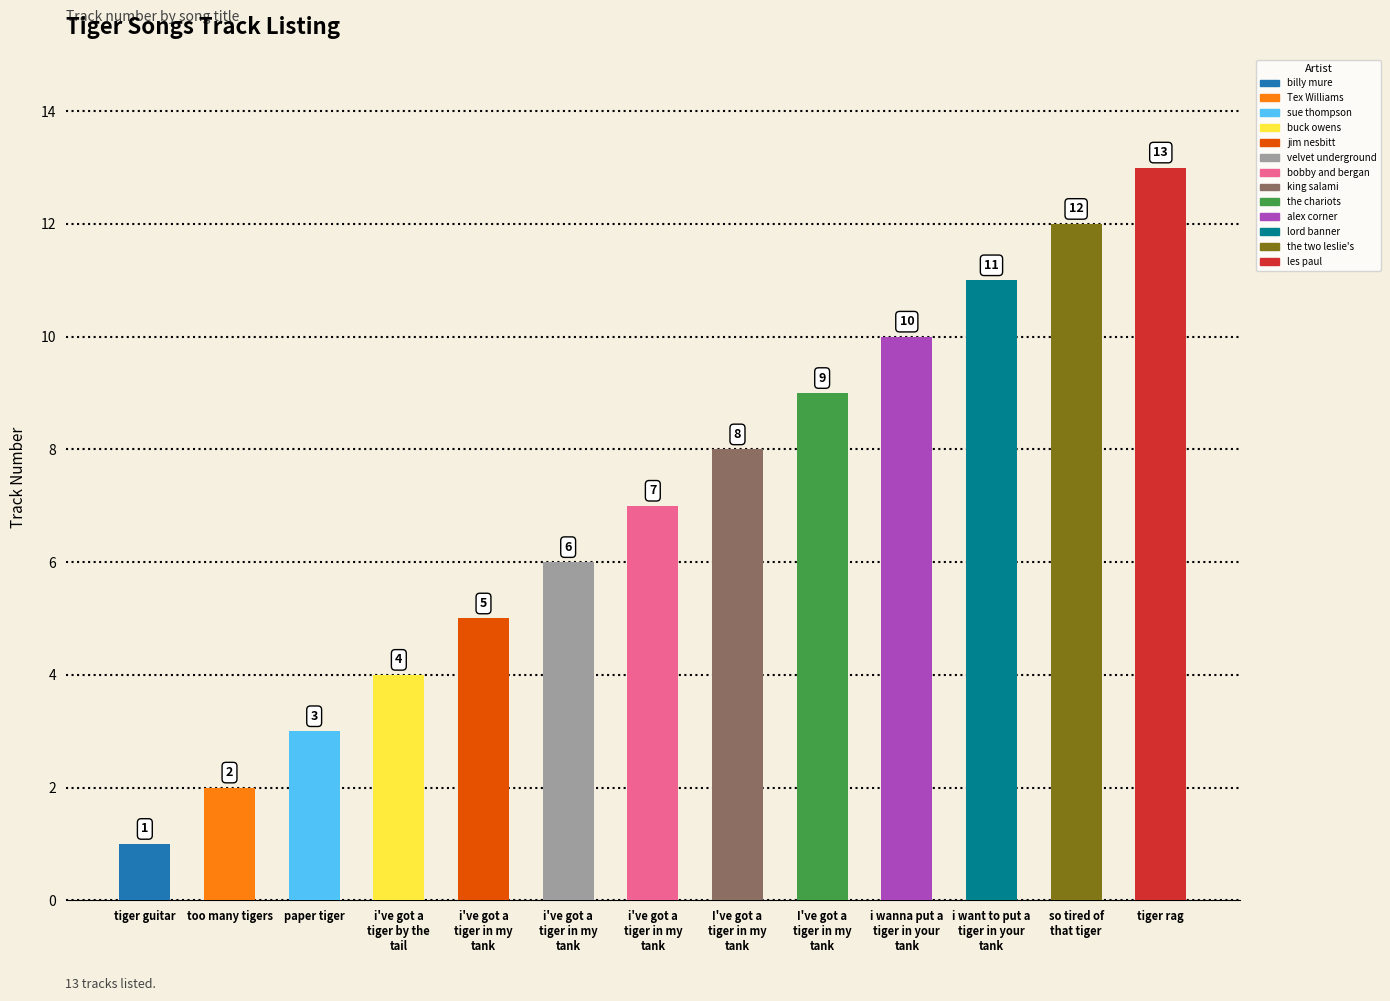

What is the difference between the maximum and second lowest values?

11